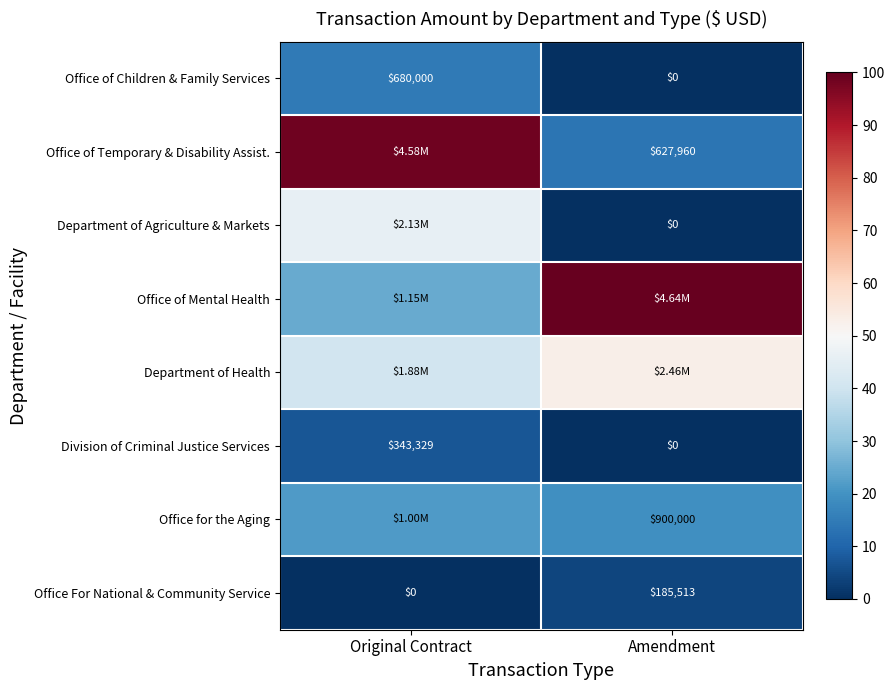

How many distinct data groups are displayed?

8